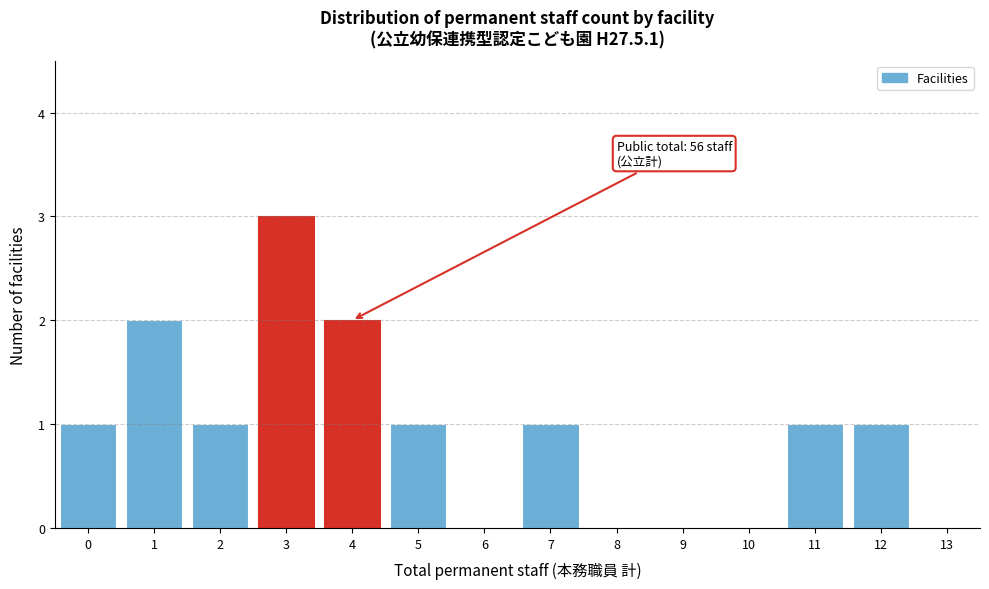

Over which range of the x-axis is the bar tallest?

2.5 to 3.5